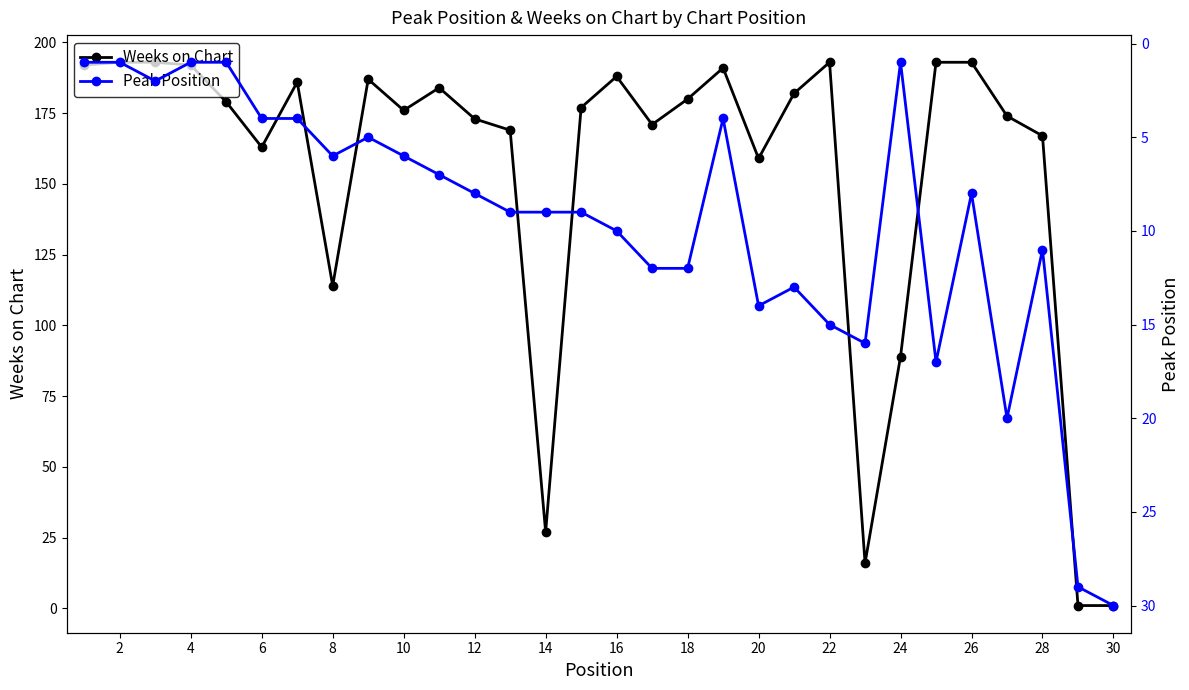

True or false: Peak Position and Weeks on Chart cross at least once.

True